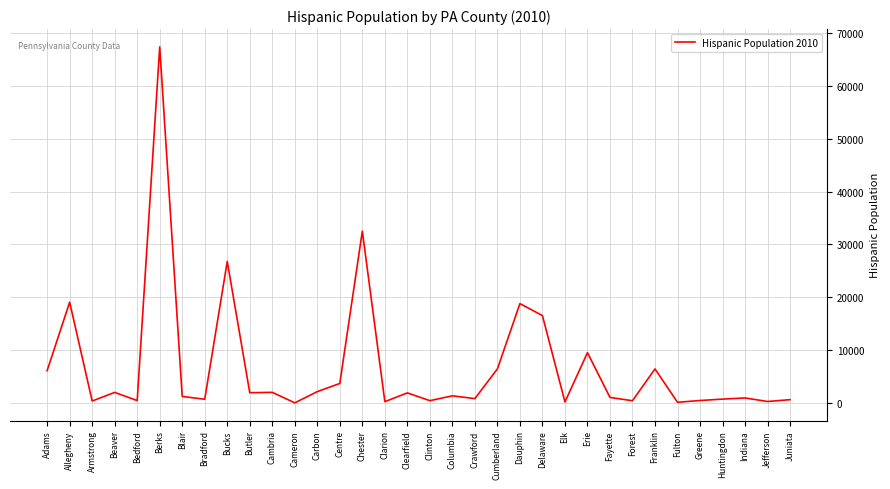

What is the maximum value shown in the chart?

67376